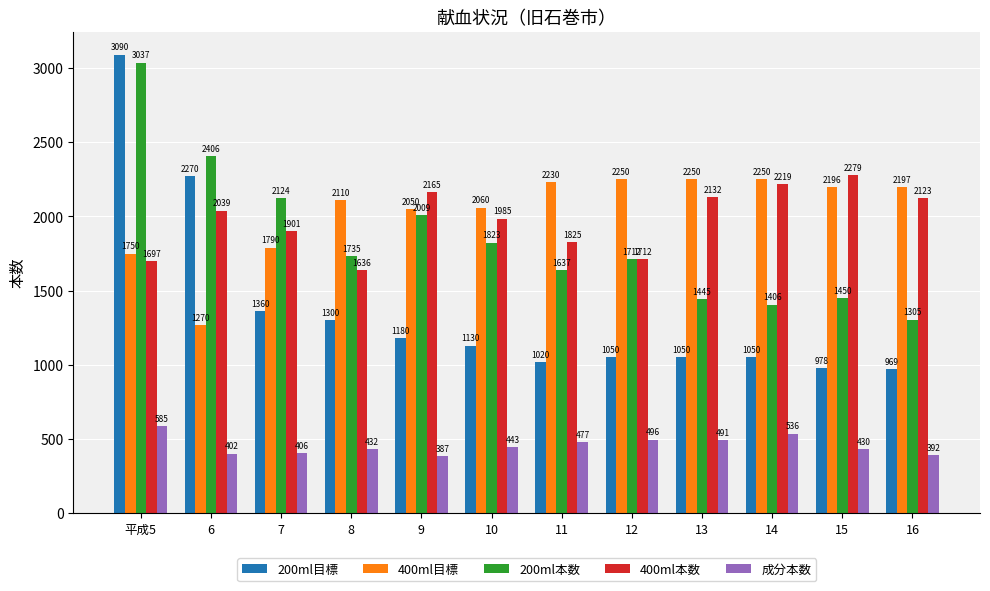

Is the value of 成分本数 at 平成5 greater than the value of 200ml目標 at 8?

No